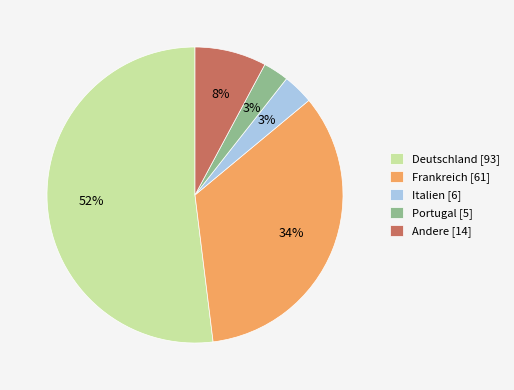

To the nearest percent, what is the combined percentage of Italien [6] and Deutschland [93]?

55%